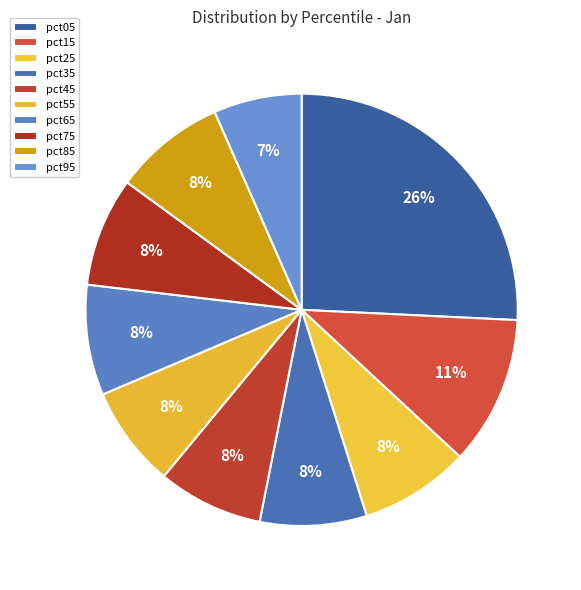

Which category has the biggest portion of the pie?

pct05